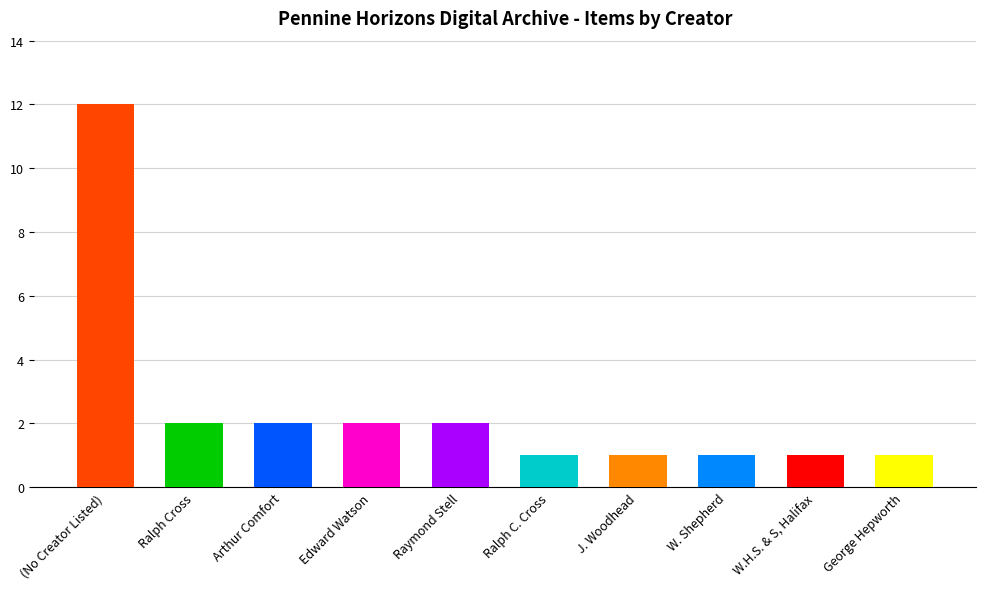

How many distinct data groups are displayed?

1